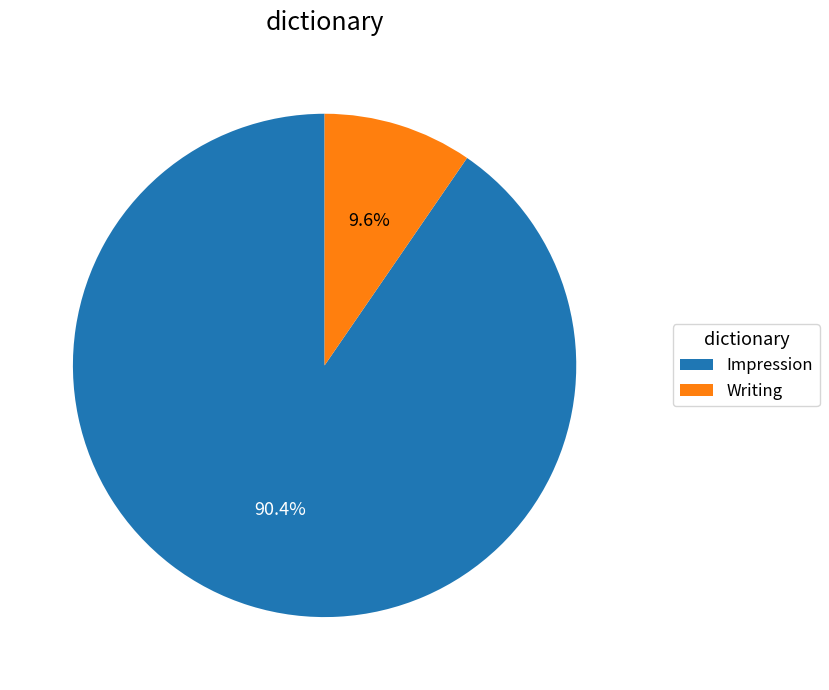

Rank the categories by value from lowest to highest.

Writing, Impression